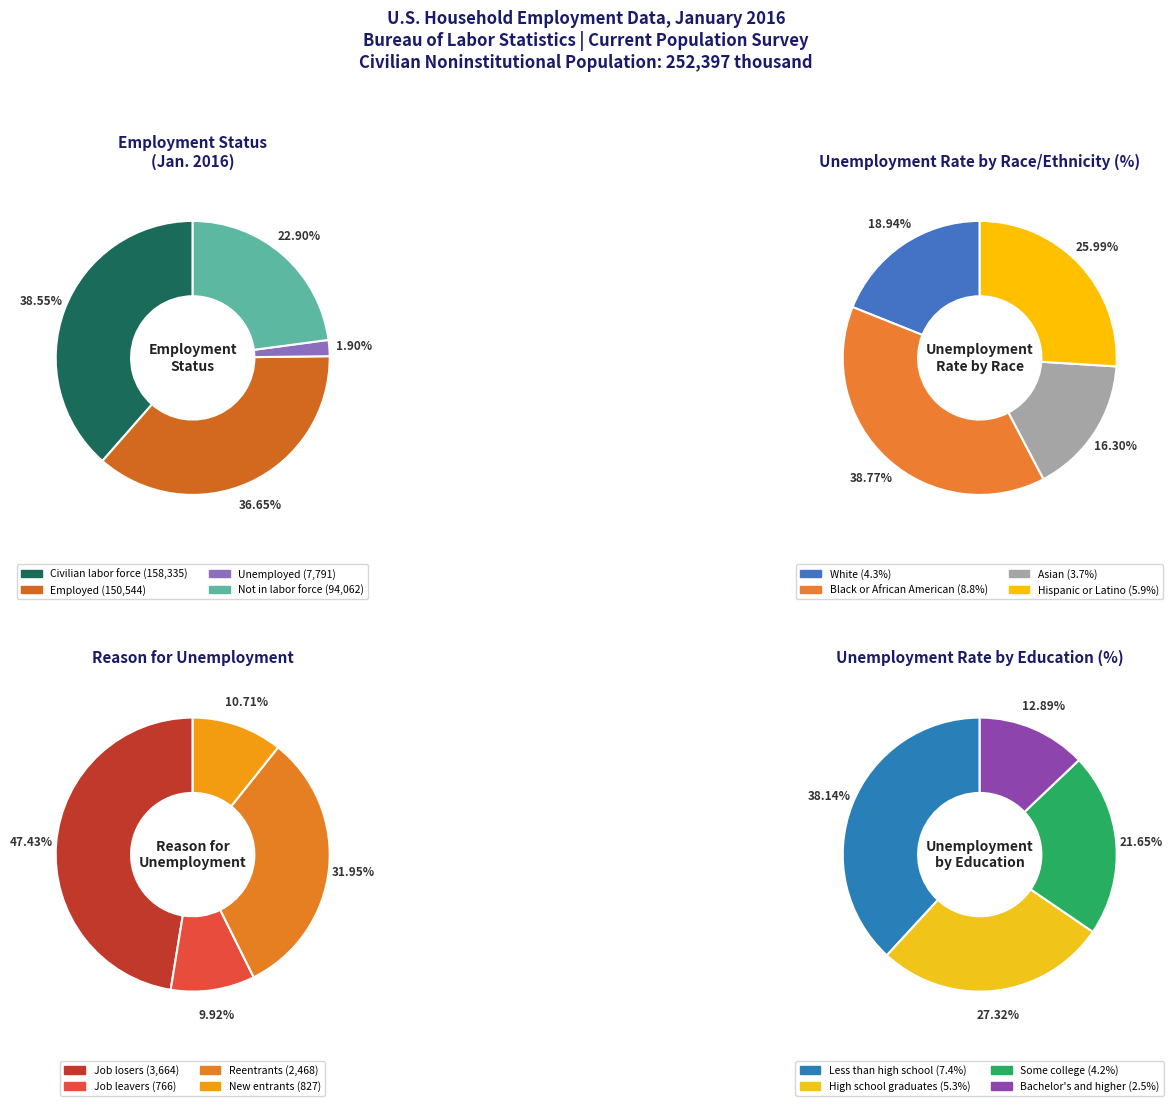

True or false: Civilian labor force accounts for 25% of the total.

False